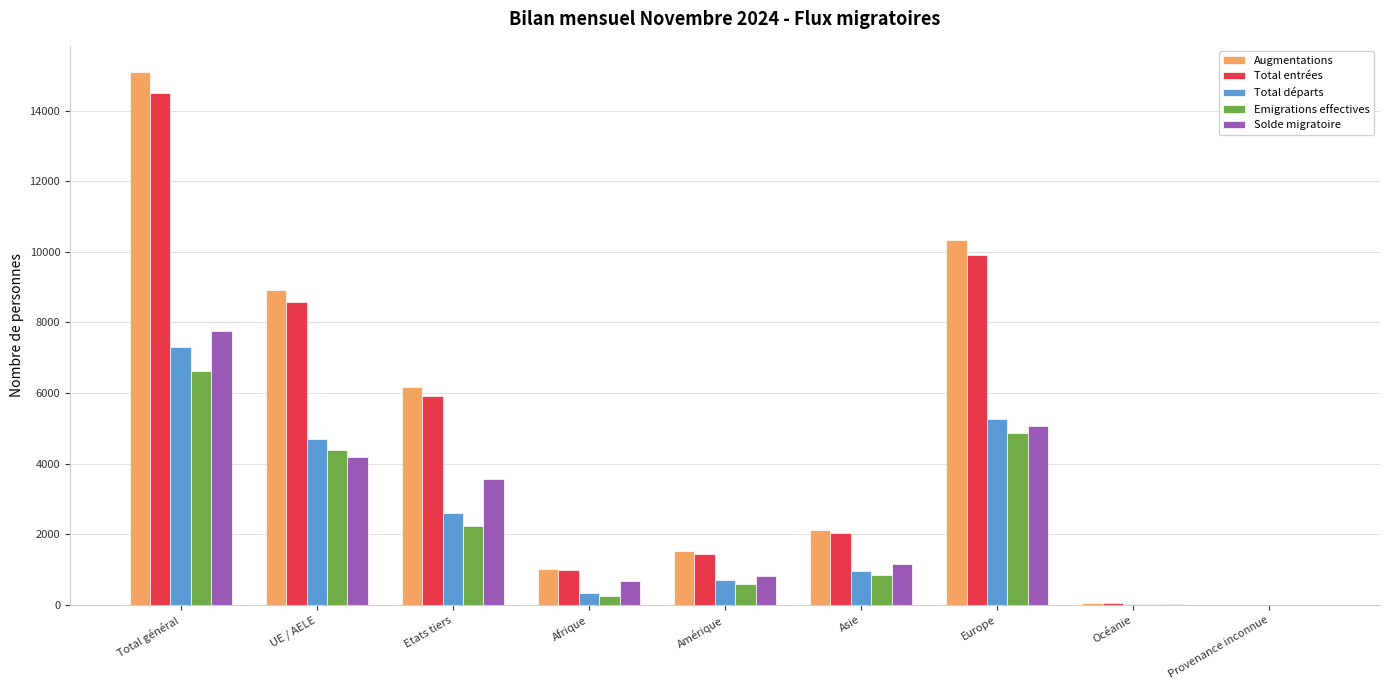

Between UE / AELE and Afrique, which series saw the biggest shift?

Augmentations